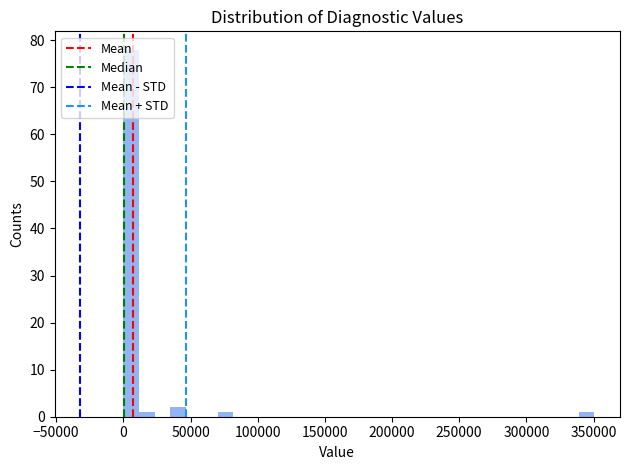

Read against the x-axis, roughly where is the centre of the tallest bar?

5000